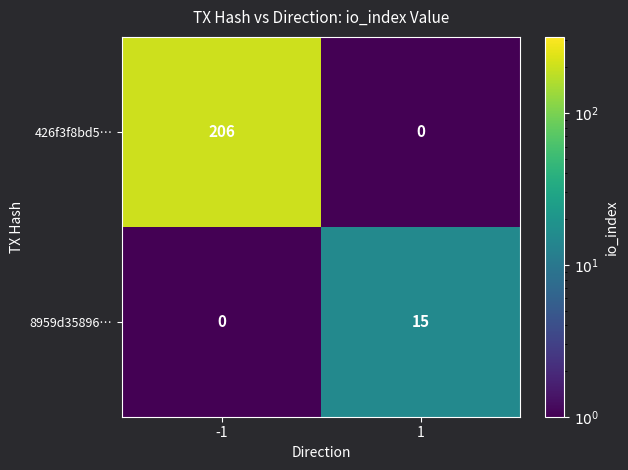

At -1, list the series in order from smallest to largest.

8959d35896…, 426f3f8bd5…